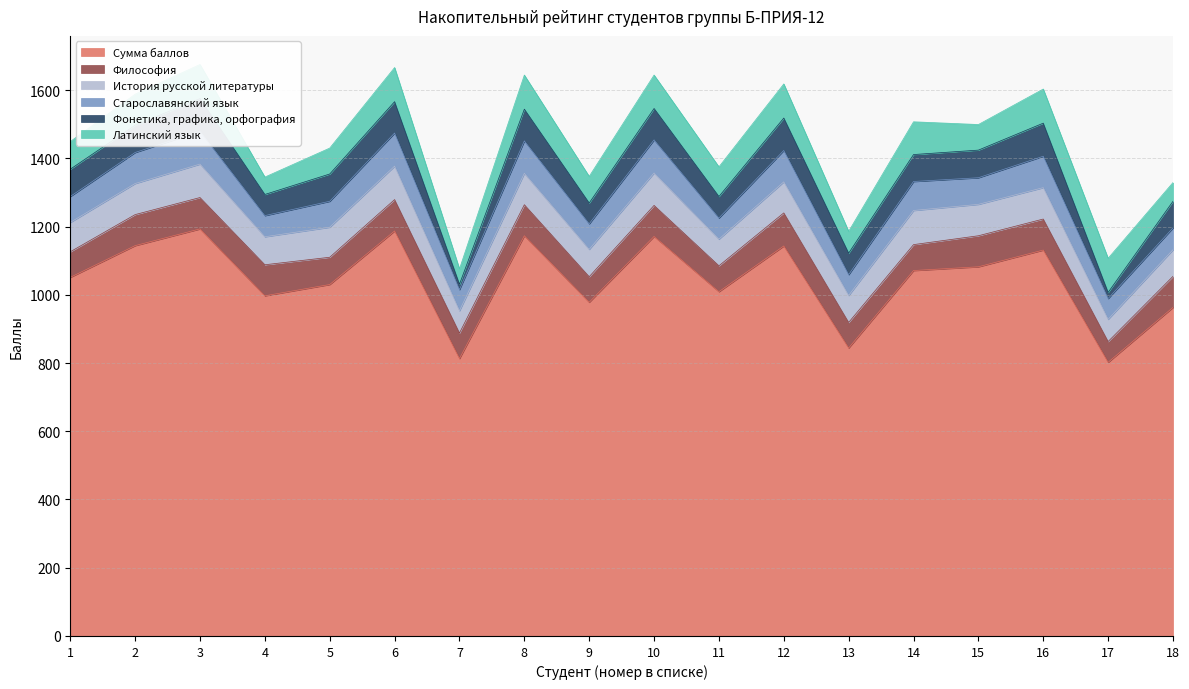

The Сумма баллов series shows 517 at 6. True or false?

False